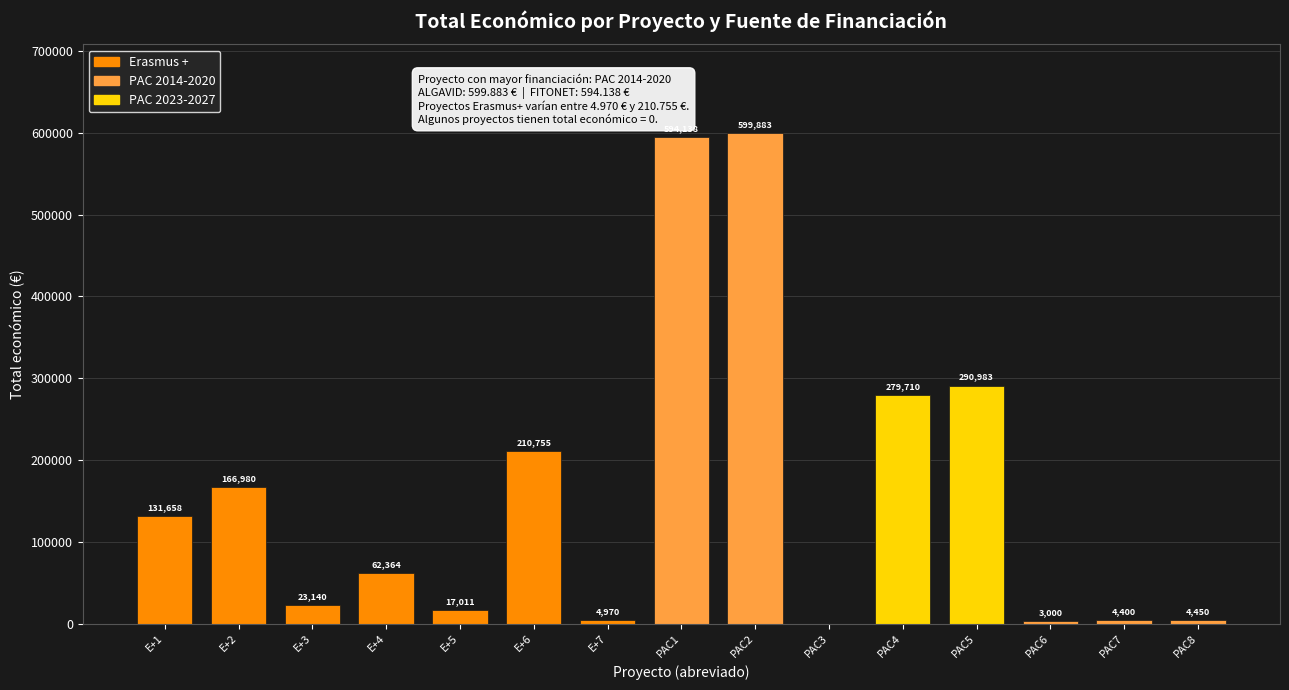

How many data points does each series have?

15